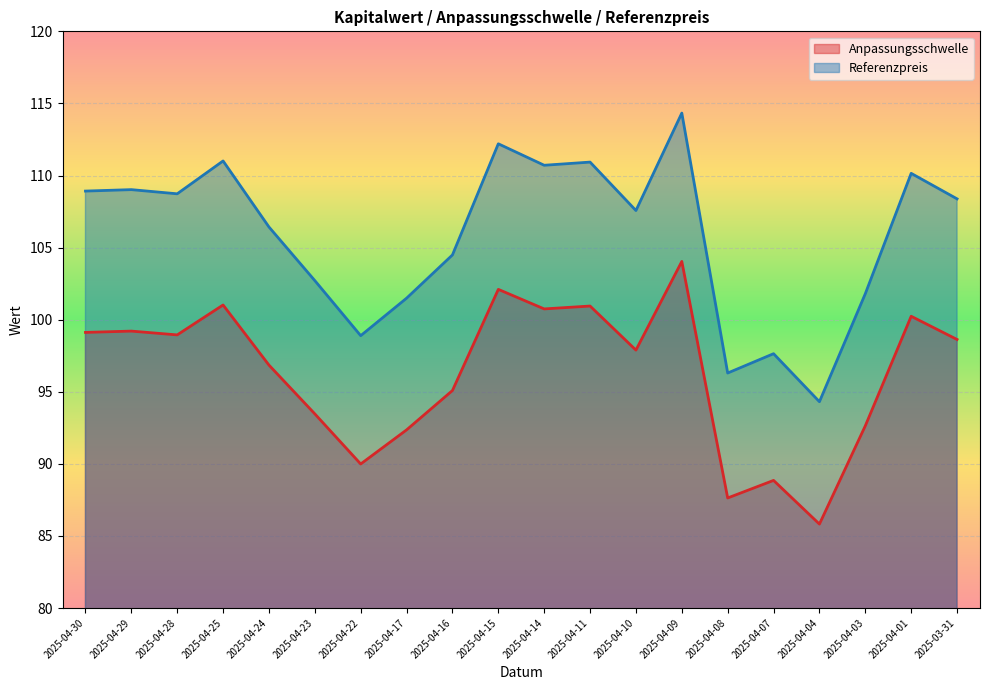

What is the label of the 10th point from the right?

2025-04-14